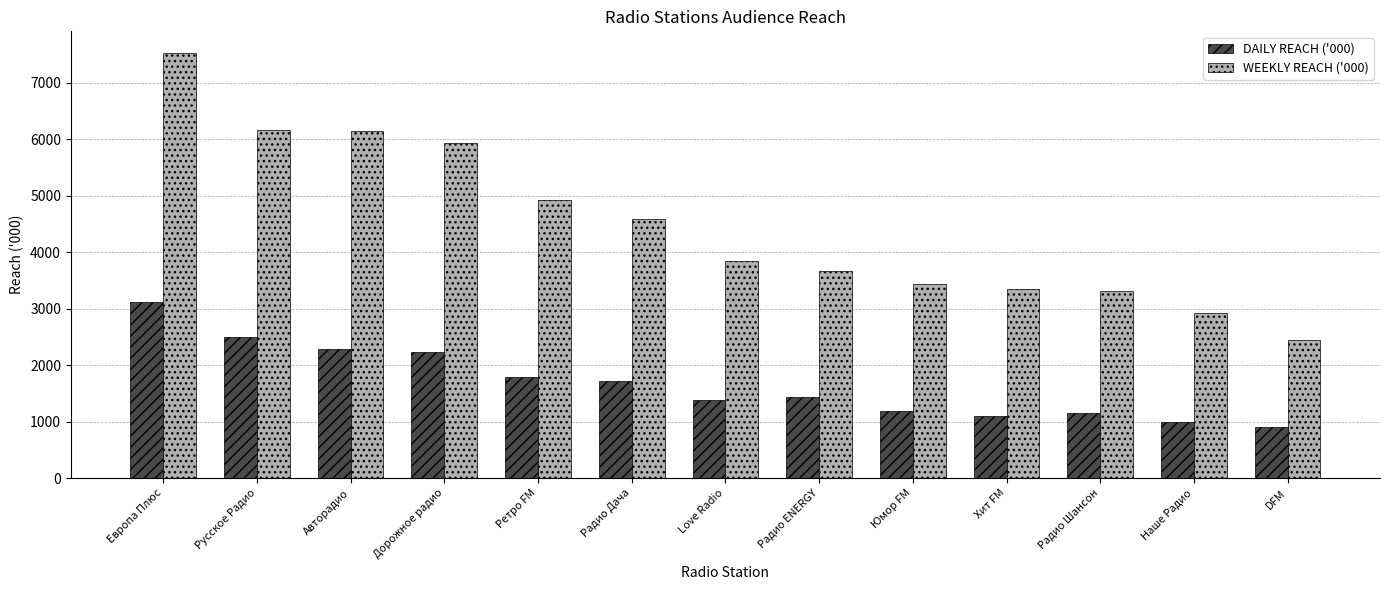

How many data points in WEEKLY REACH ('000) are less than 3850?

6